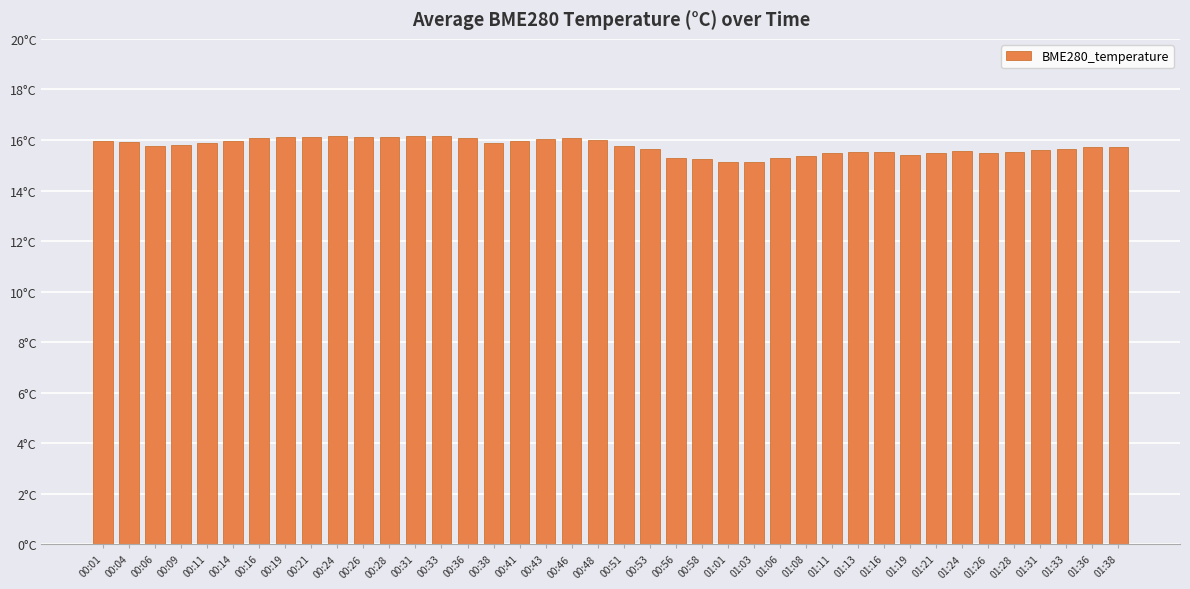

Are the bars horizontal?

No